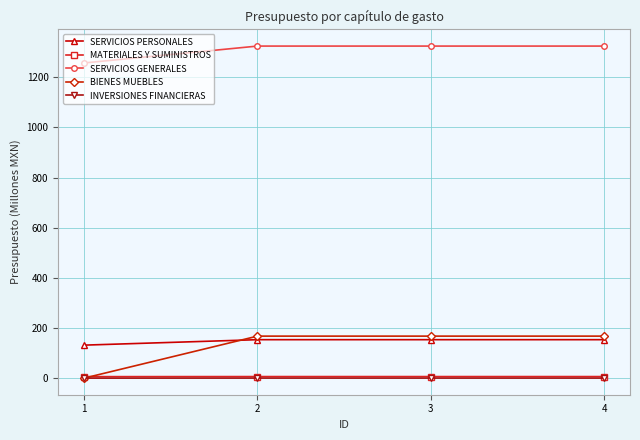

What is the difference between the maximum and minimum values in the SERVICIOS PERSONALES series?

21.8